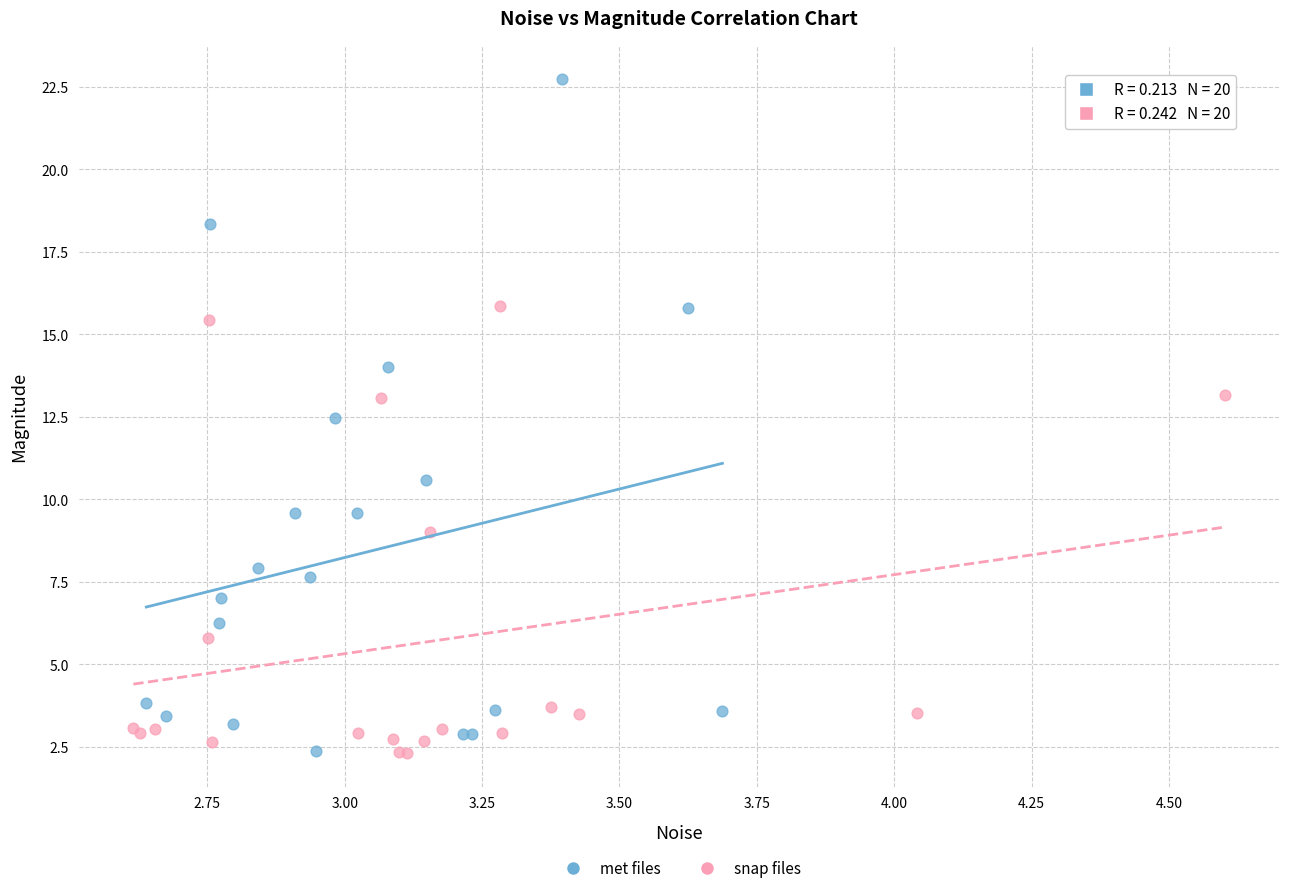

Which series has the largest Y range (max minus min)?

met files